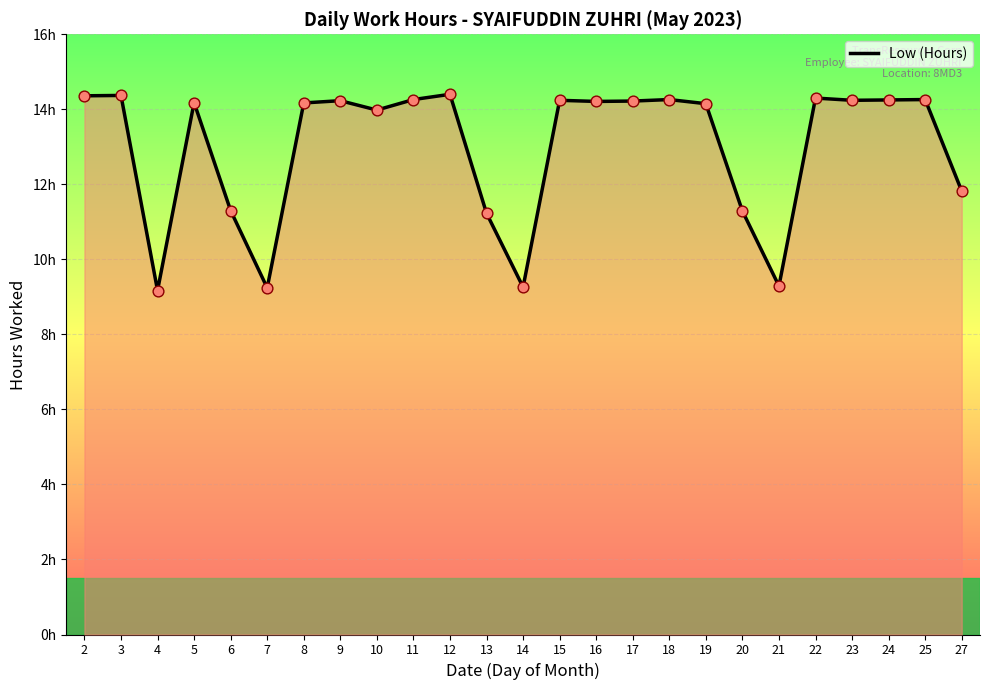

Approximately how many times larger is the value at 3 compared to 9?

1.0